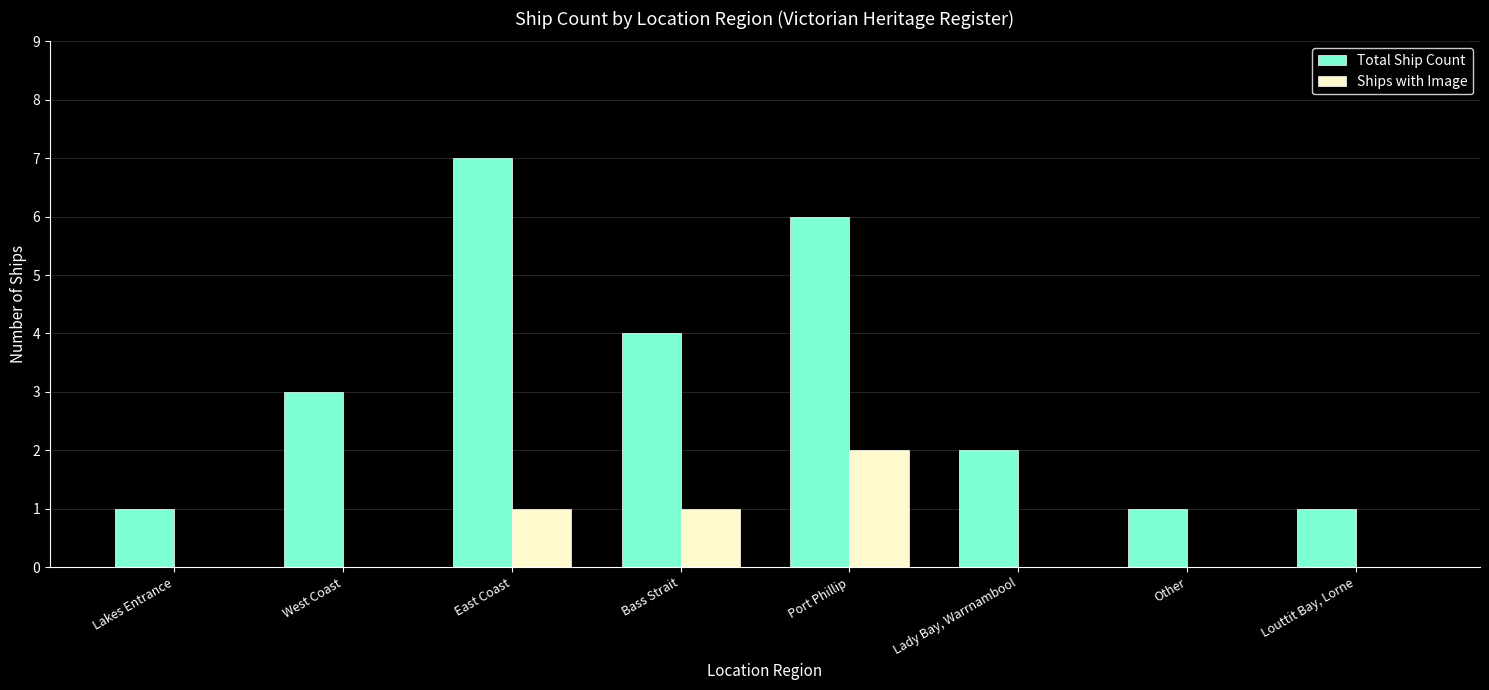

What is the sum of the Total Ship Count values at Lady Bay, Warrnambool and West Coast?

5